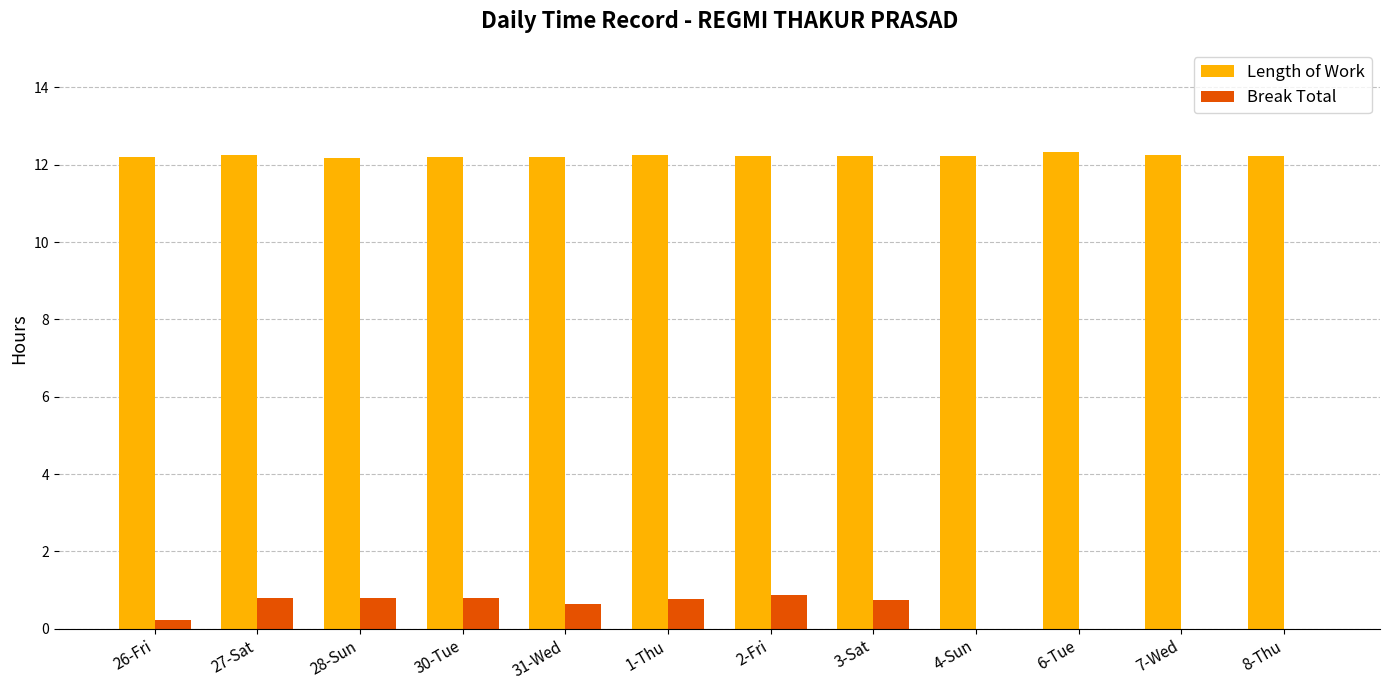

What is the sum of the Break Total values at 7-Wed and 28-Sun?

0.8